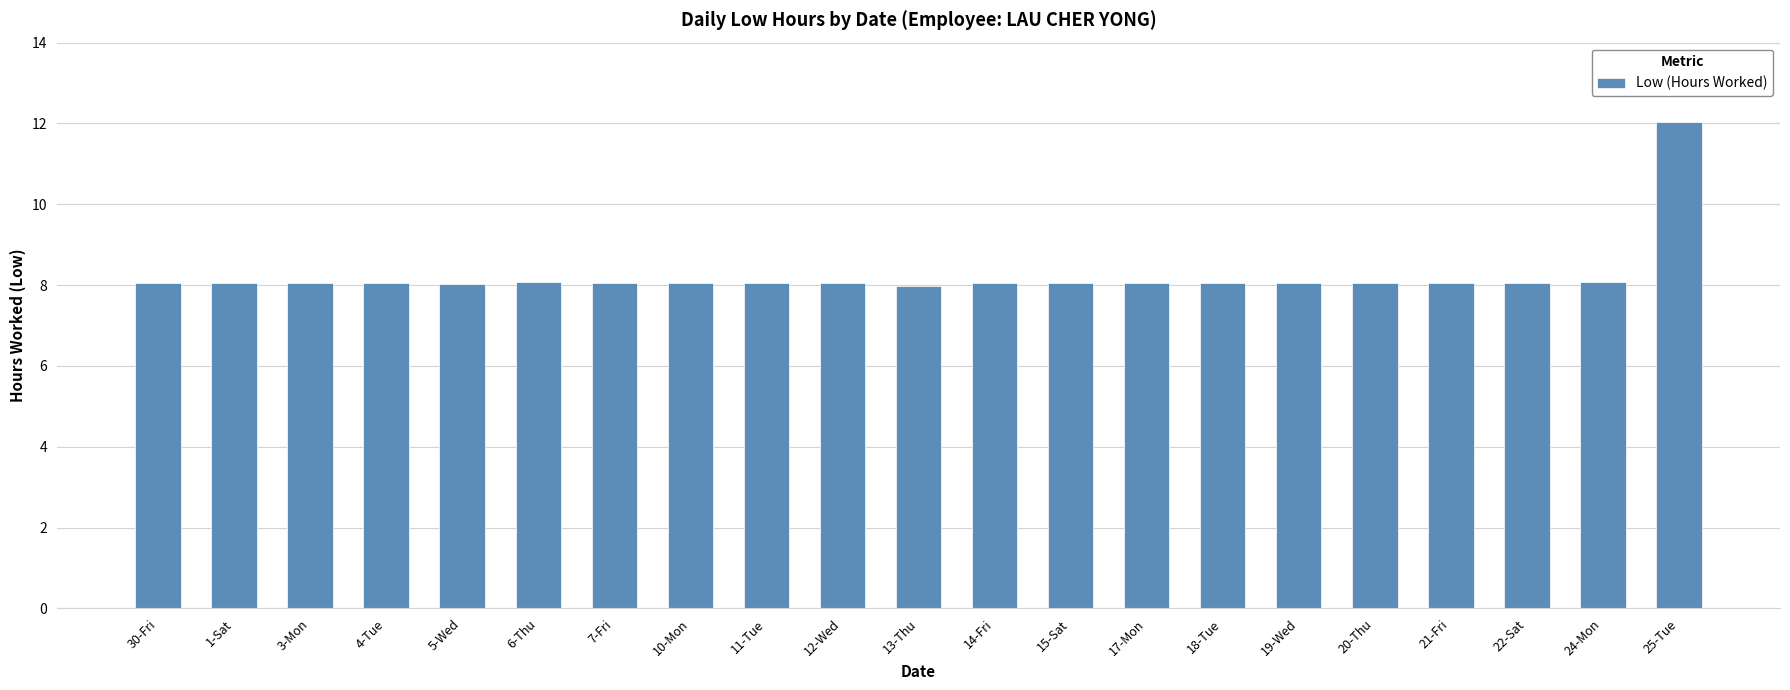

How many series are shown in this chart?

1